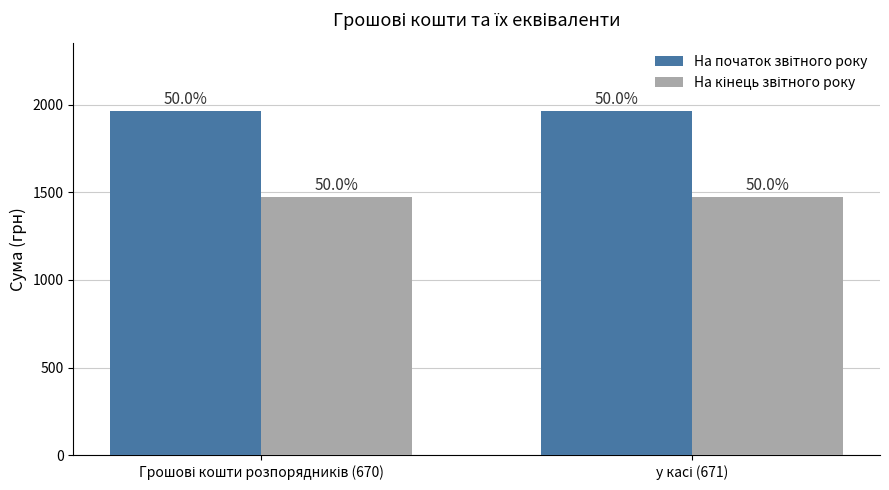

Between Грошові кошти розпорядників (670) and у касі (671), which is larger?

Грошові кошти розпорядників (670)